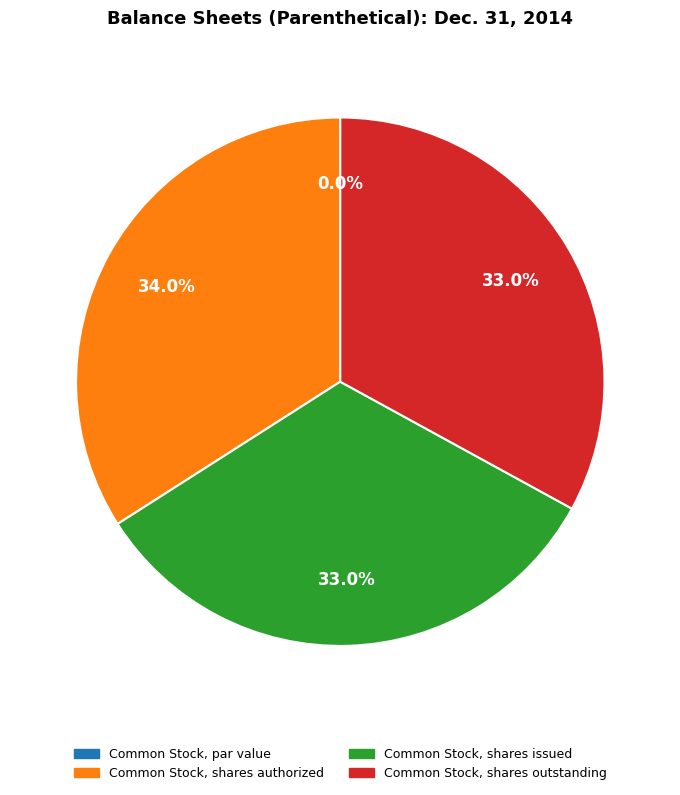

To the nearest percent, what is the difference between the Common Stock, shares outstanding and Common Stock, shares authorized slice percentages?

1%